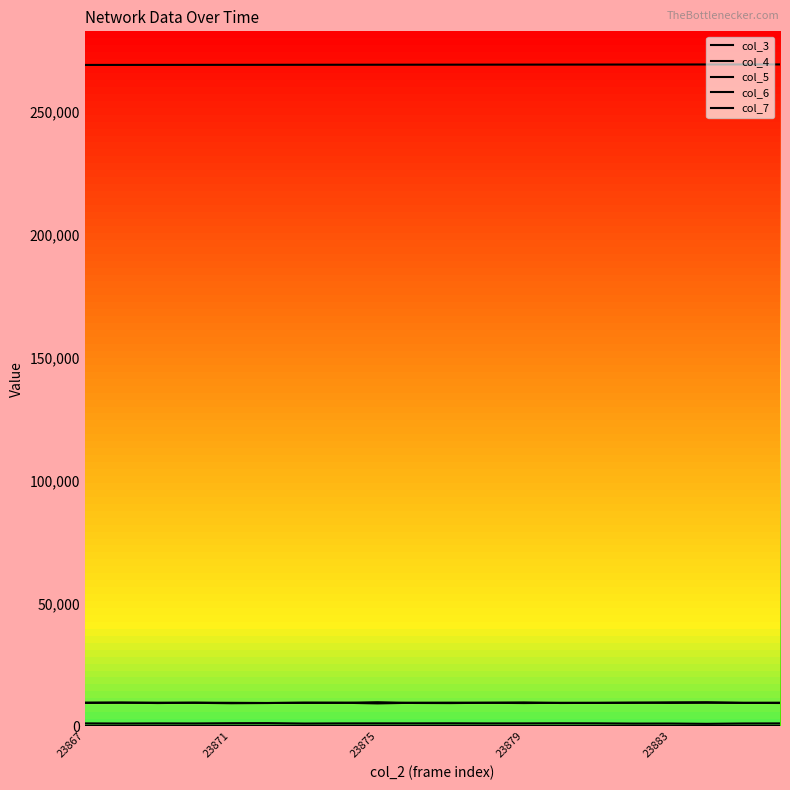

Where does the col_4 series first go above 9492?

23867